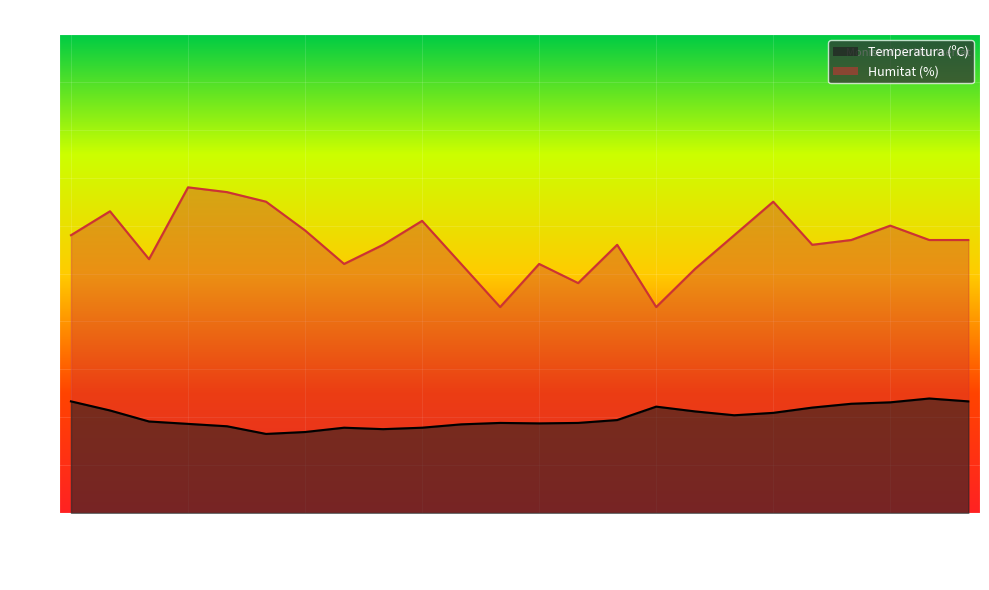

At which label does Humitat (%) reach its peak?

06/06 09:00